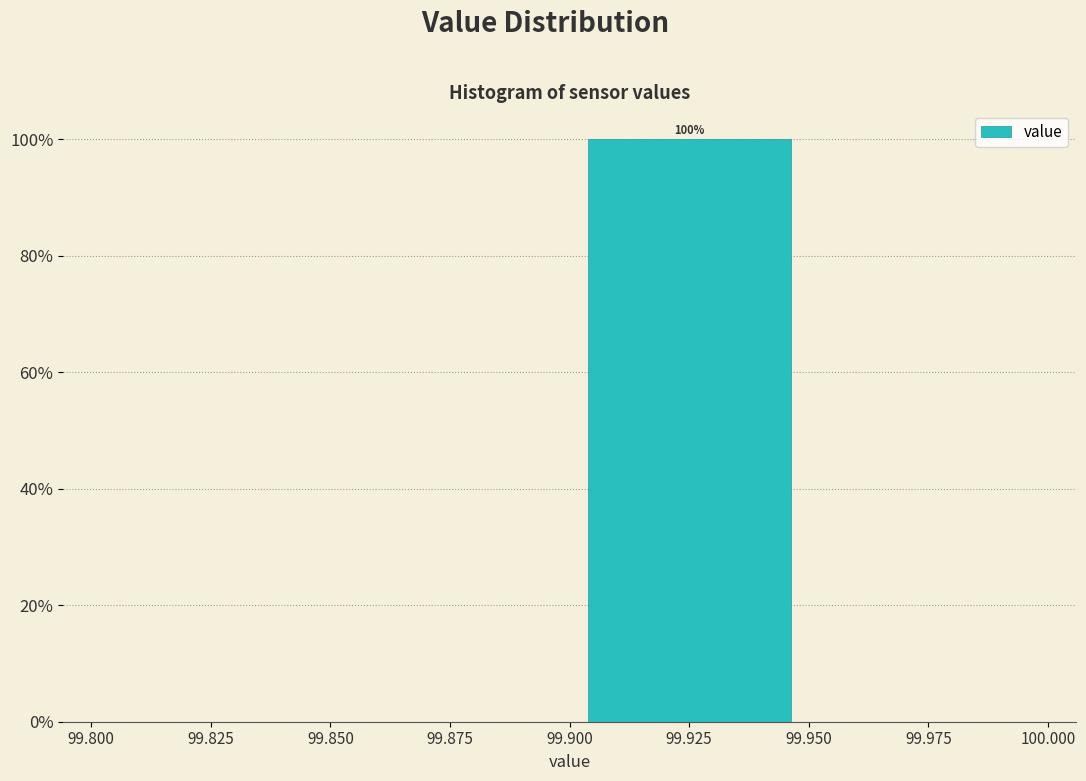

Which range on the x-axis has the tallest bar?

99.900 to 99.950